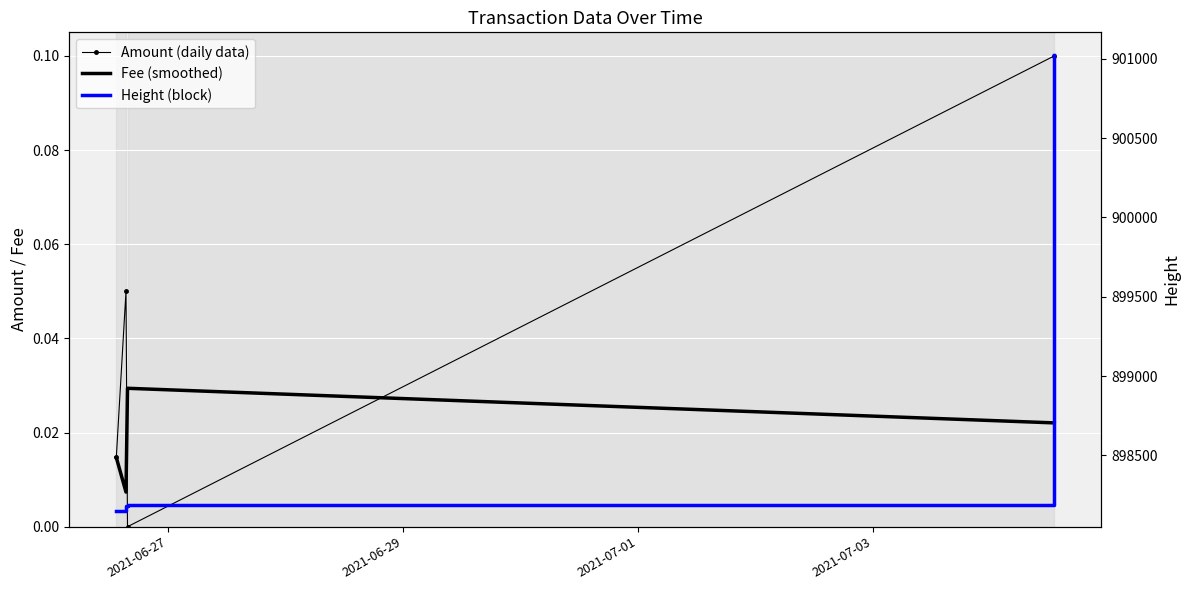

True or false: Fee (smoothed) has more than 2 interior local peaks.

False